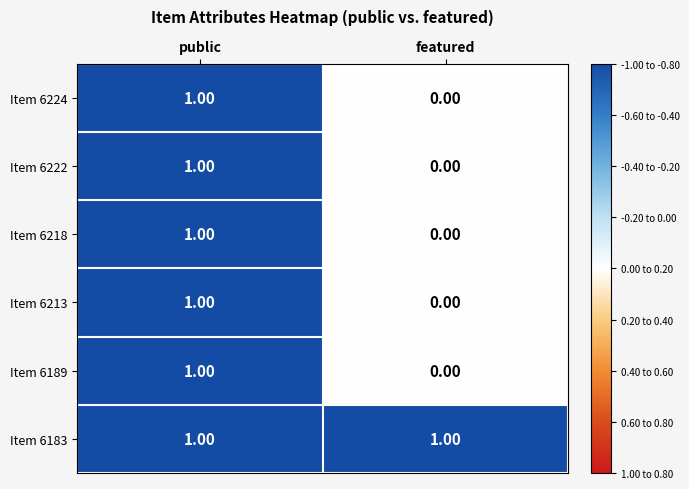

At which label is Item 6224 closest to 0?

featured